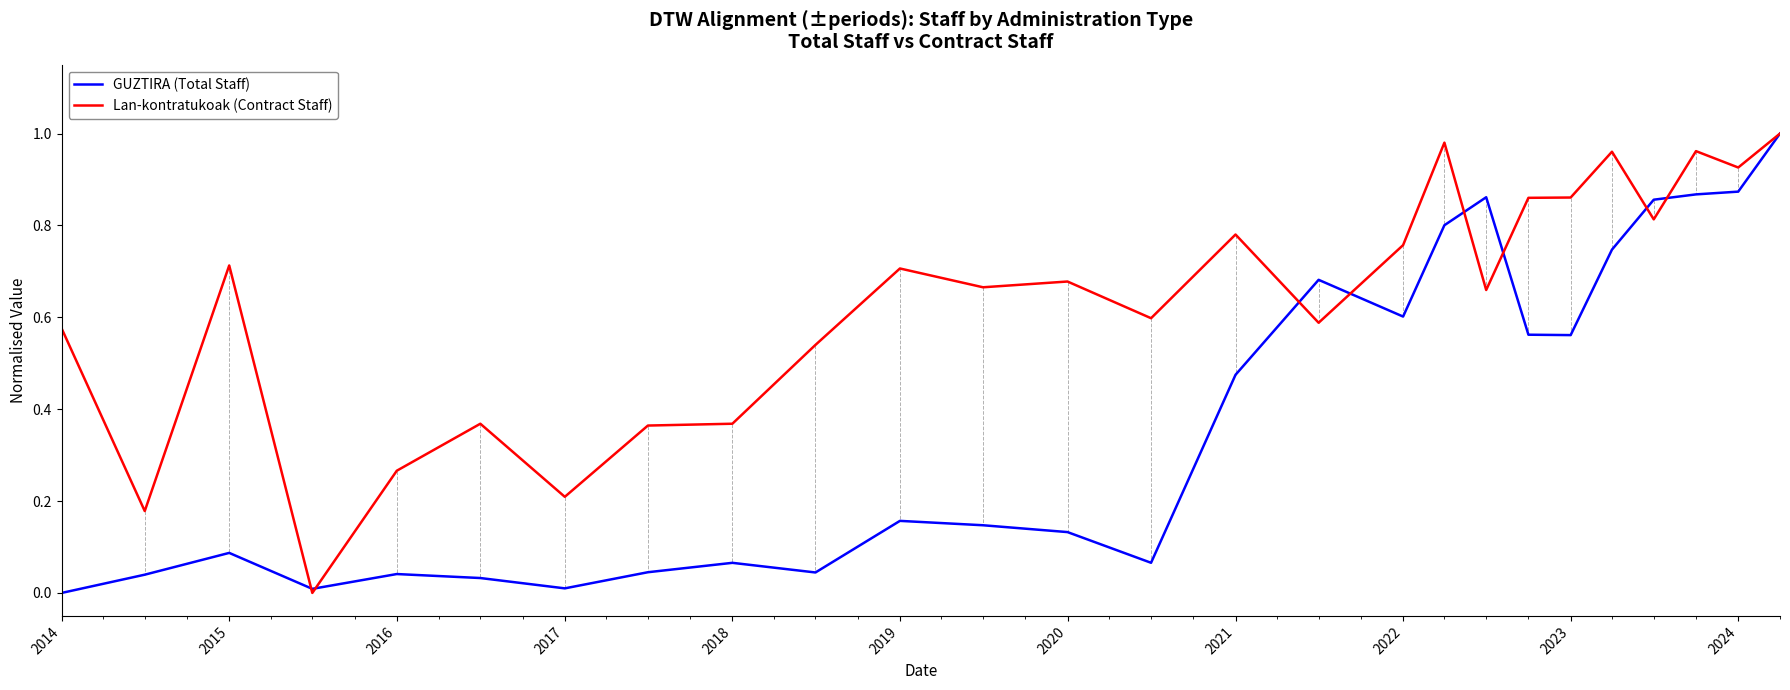

True or false: GUZTIRA (Total Staff) has more than 0 points higher than both neighbors.

True